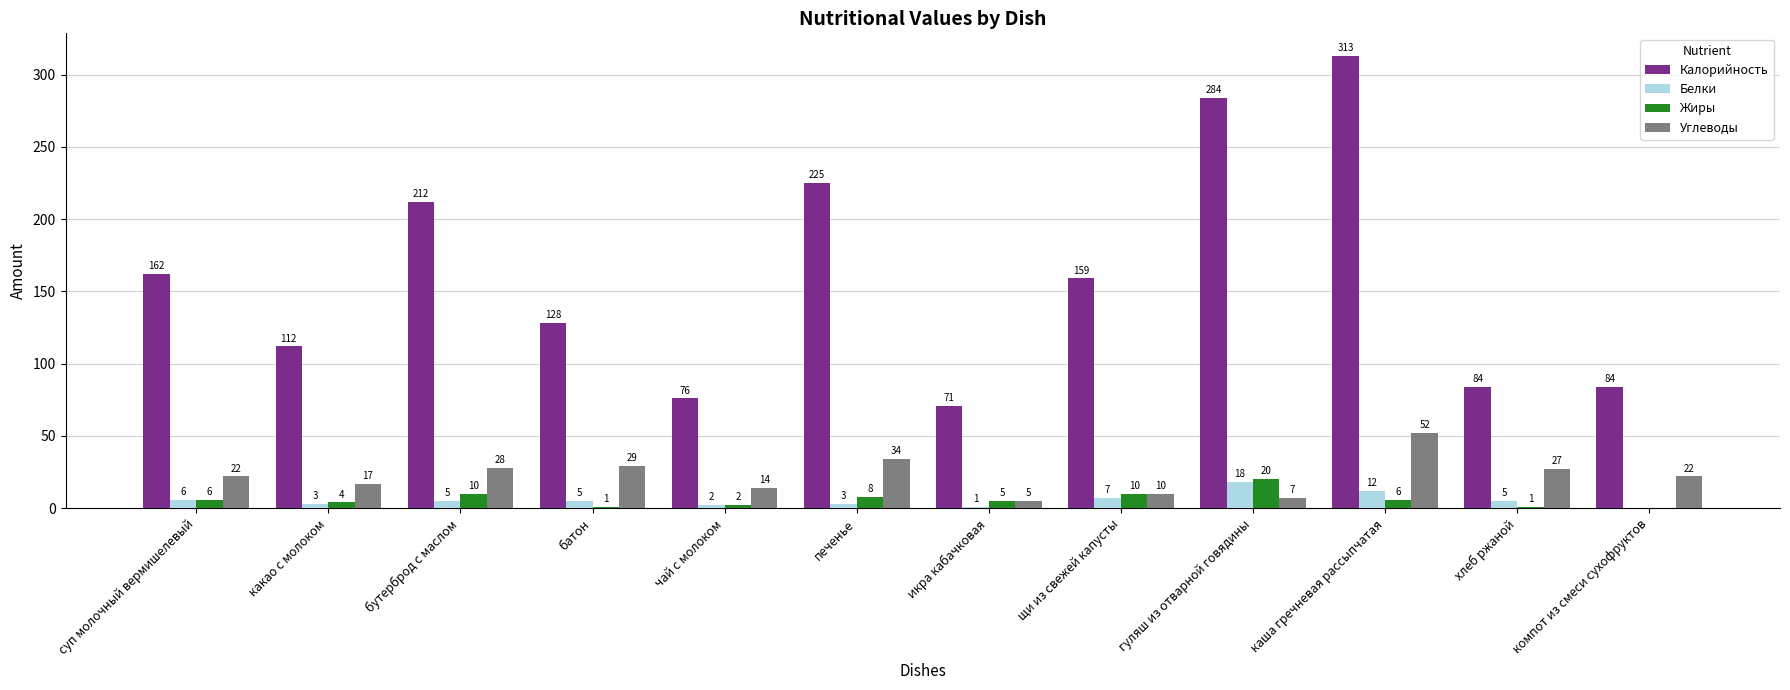

At which category is the sum across all series the highest?

каша гречневая рассыпчатая